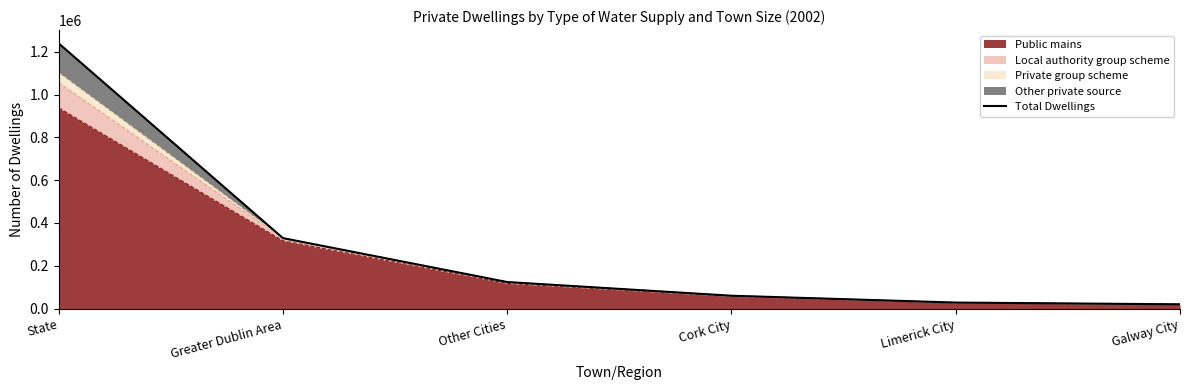

What is the value of the 5th point from the left?

28296